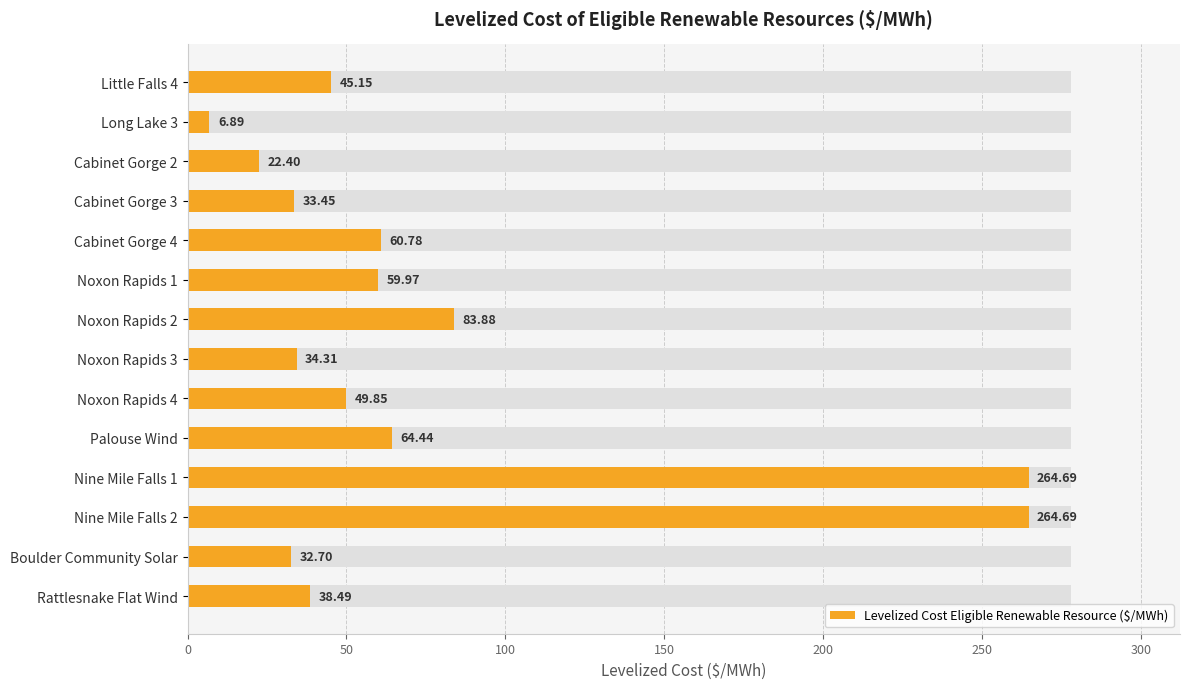

The value at Cabinet Gorge 3 is 13.6. True or false?

False